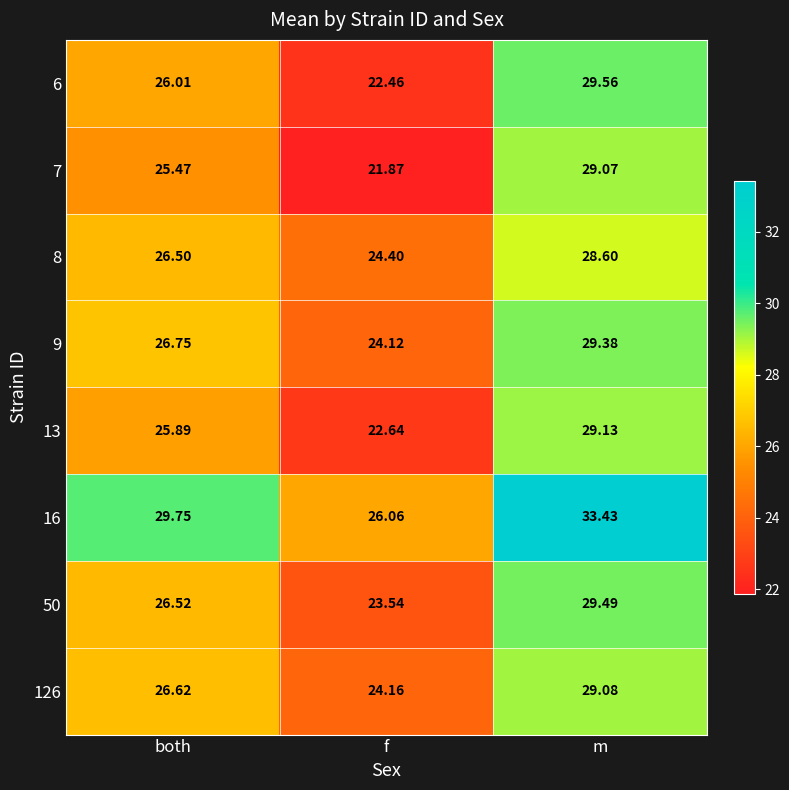

At which category does the chart reach its minimum across all series?

f